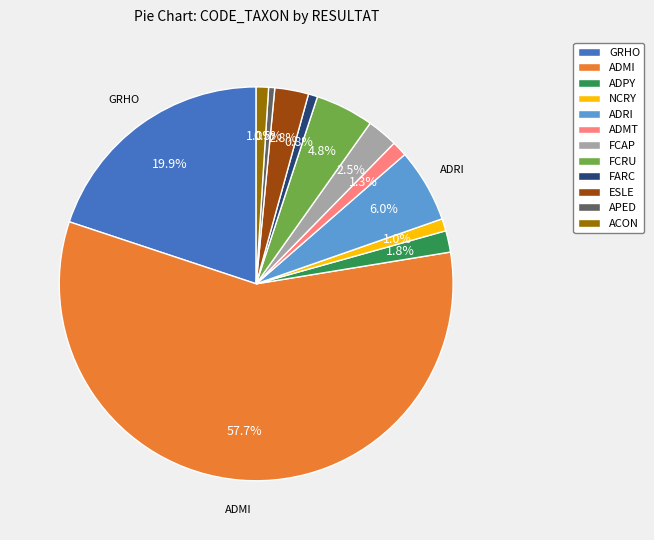

Approximately how many times larger is the value at ADPY compared to FCAP?

0.7